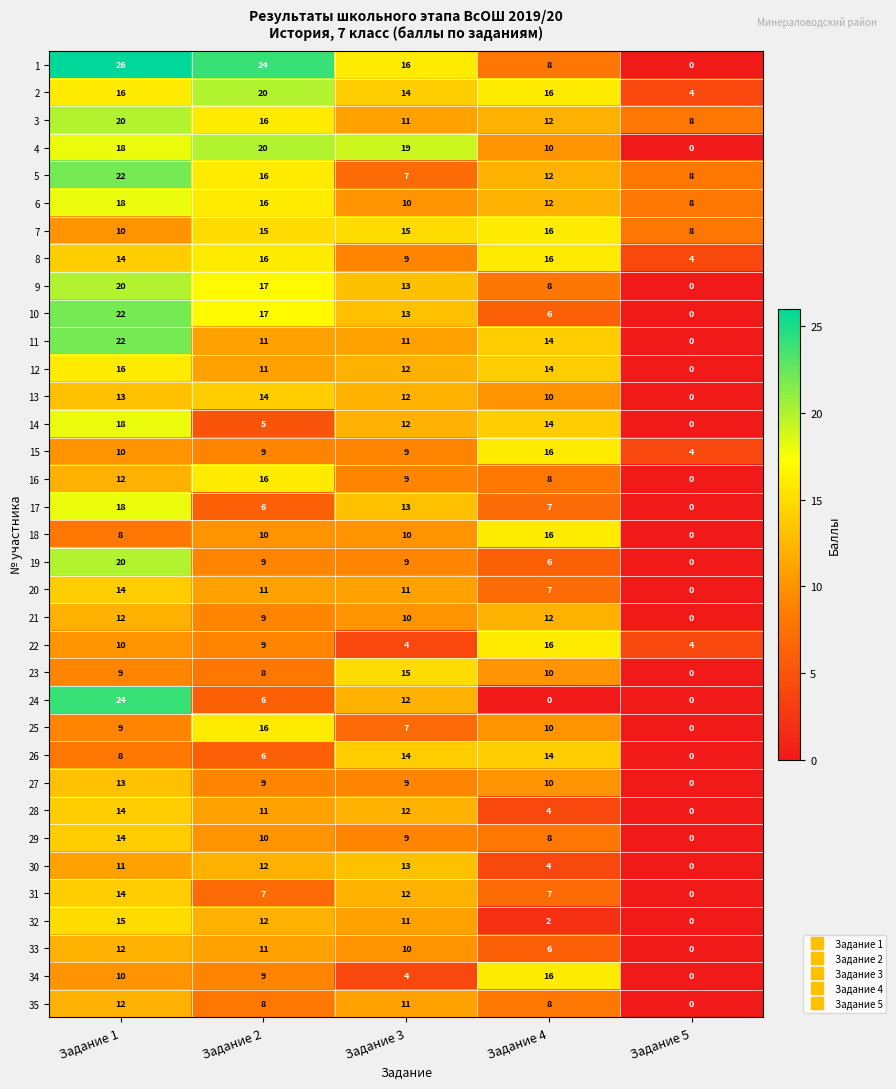

How many distinct data groups are displayed?

35